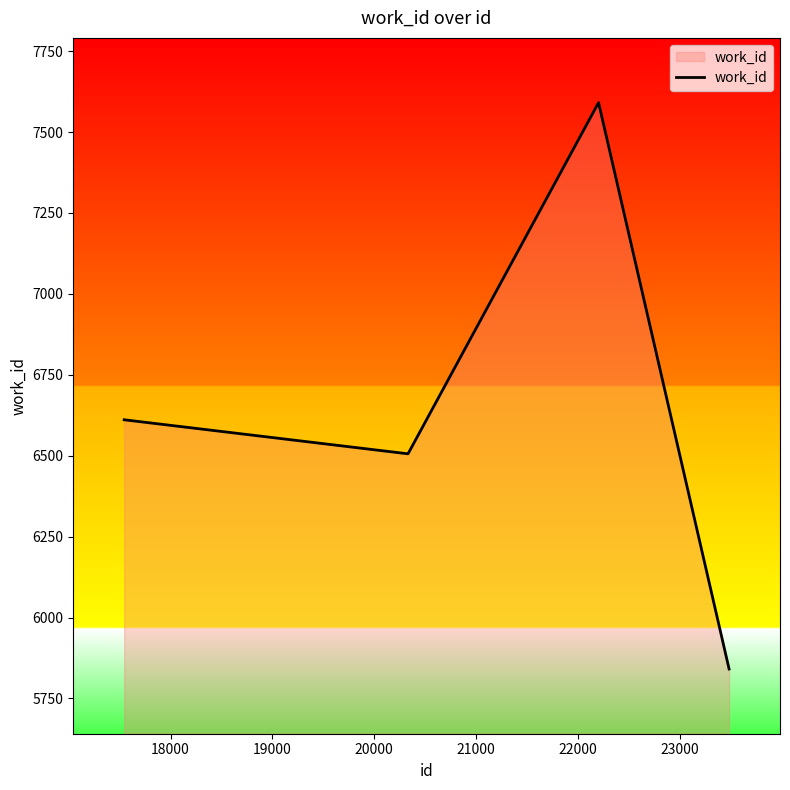

How many series are shown in this chart?

1